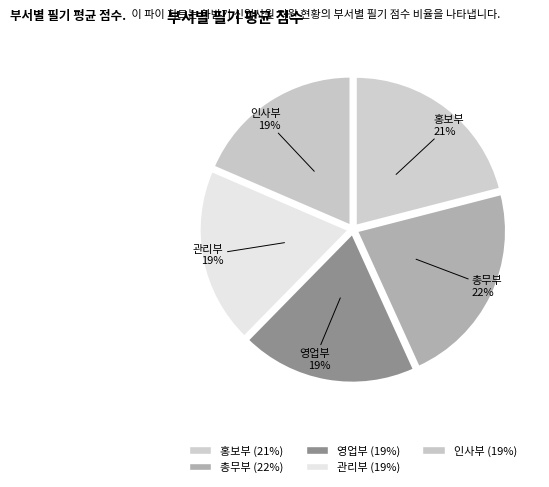

Is there any slice that represents more than half of the pie?

No